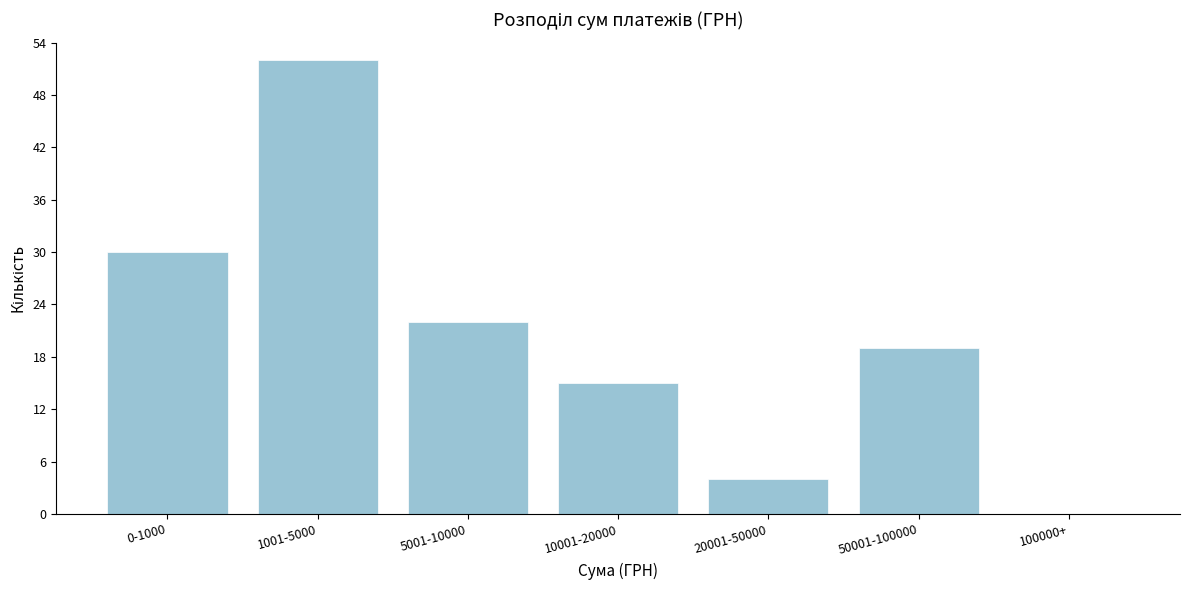

Reading right to left, list all the values displayed in this chart.

100000+=0	50001-100000=19	20001-50000=4	10001-20000=15	5001-10000=22	1001-5000=52	0-1000=30